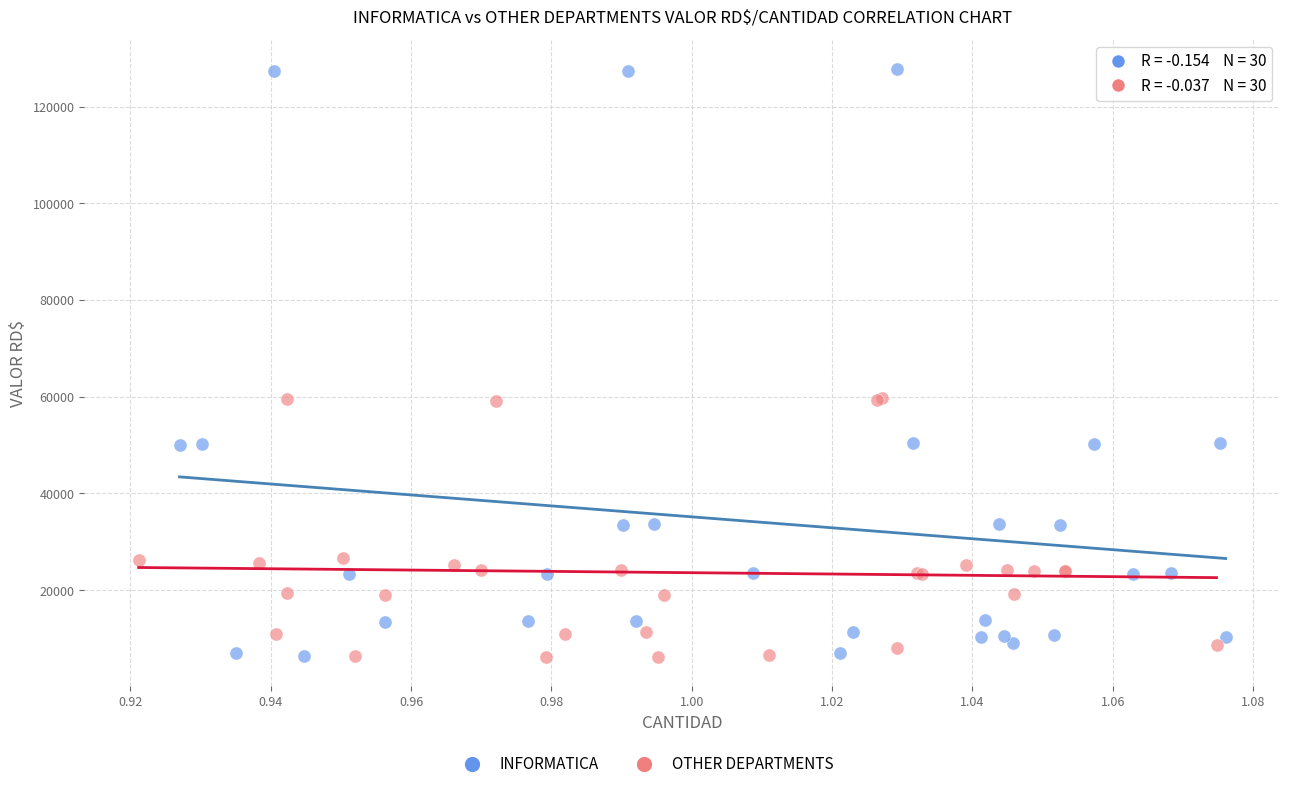

Which series contains the highest Y value?

INFORMATICA